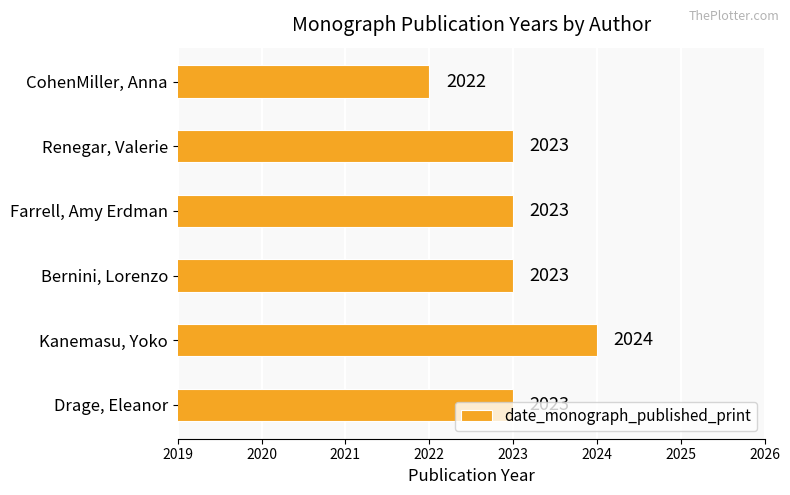

Count the values in the range 2023 to 2024.

5